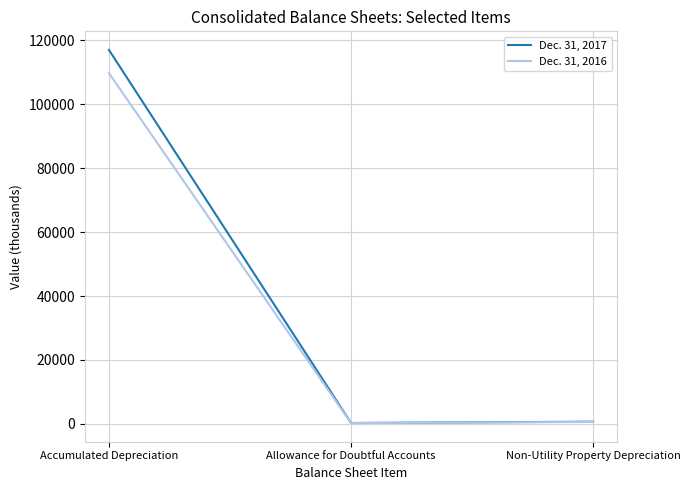

What is the sum of the Dec. 31, 2016 values at Allowance for Doubtful Accounts and Non-Utility Property Depreciation?

874